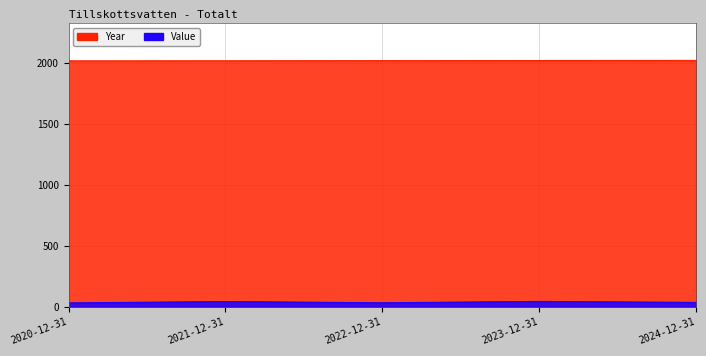

What is the value of the Value point at the 3rd from the left?

33